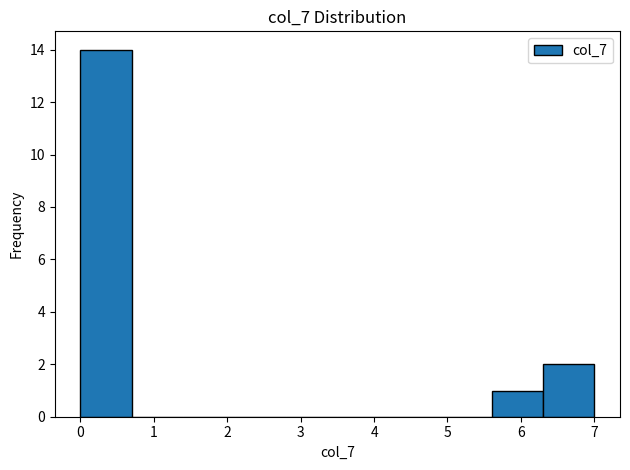

Over which range of the x-axis is the bar tallest?

0.0 to 0.7